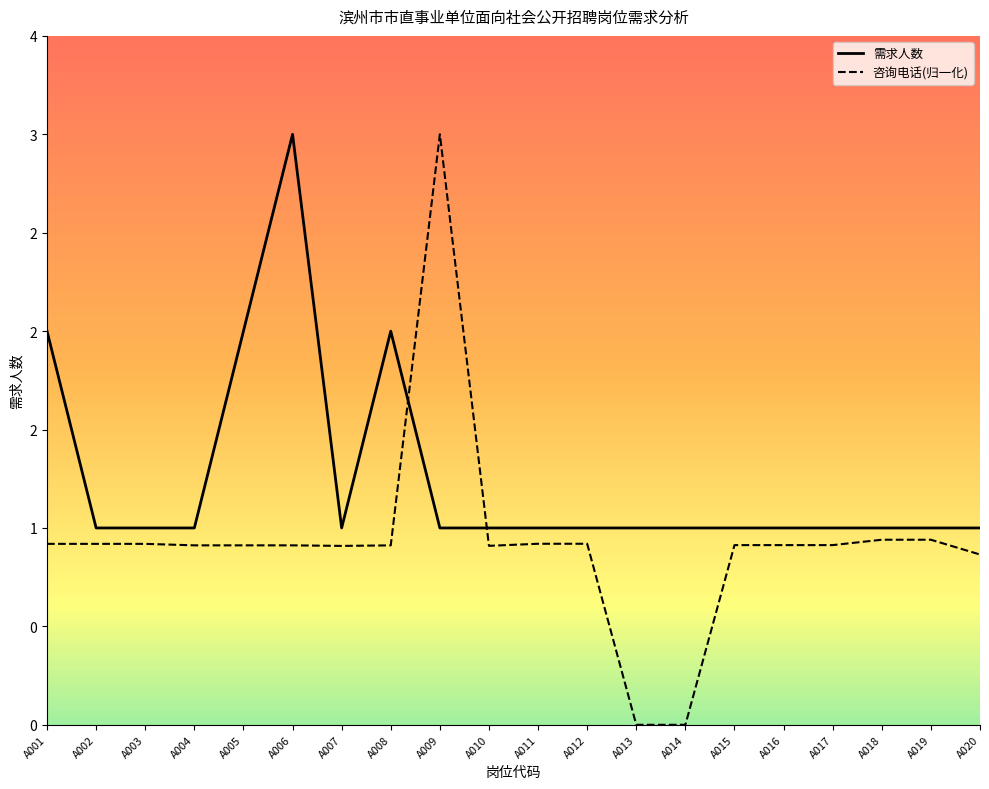

Which series ends up on top after the final intersection of 咨询电话 and 需求人数?

需求人数